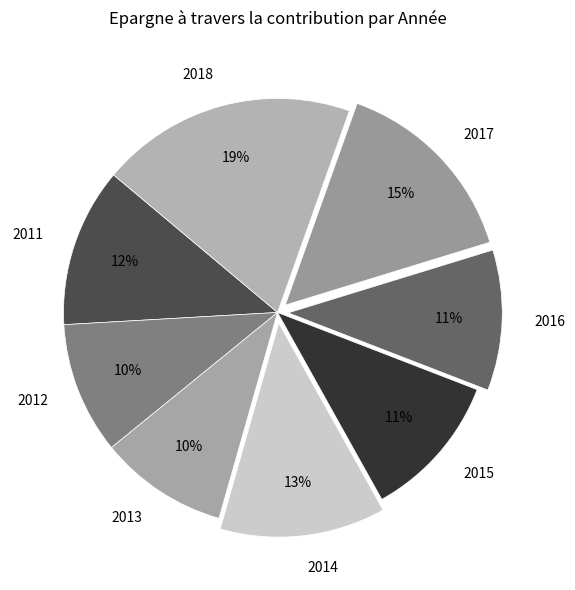

Which category has the biggest portion of the pie?

2018